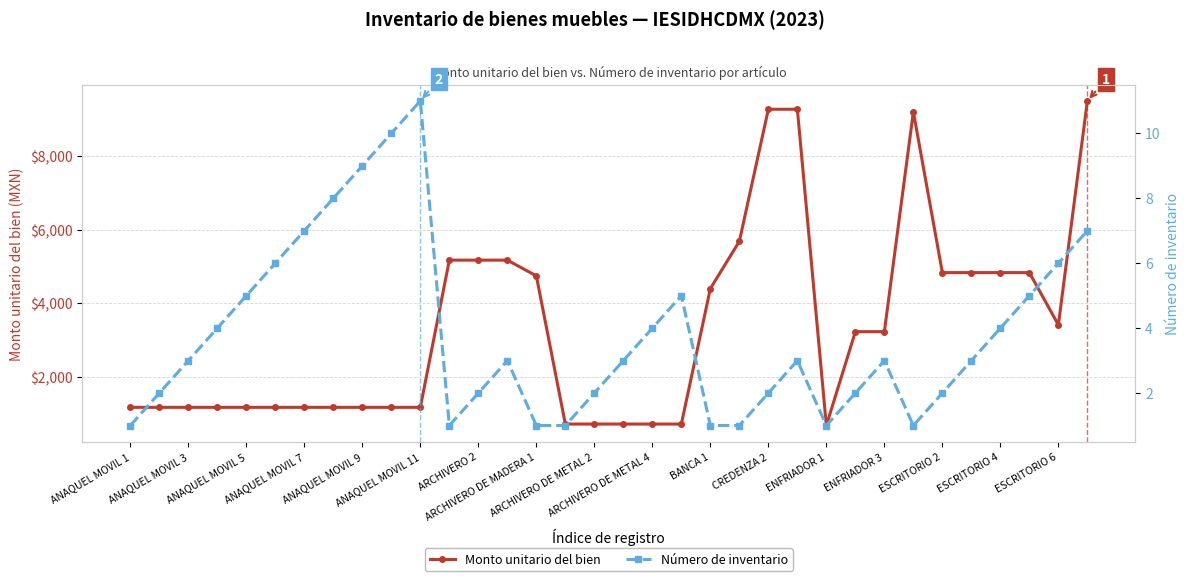

What is the average value of the Número de inventario series?

3.8